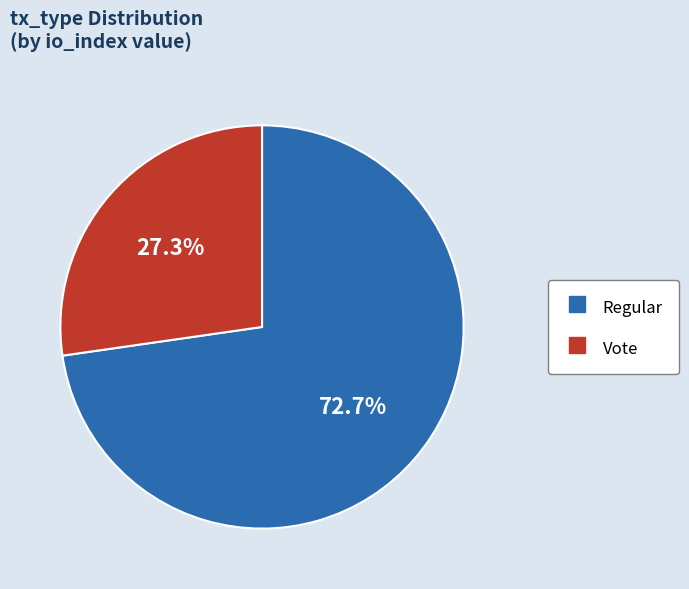

Count the number of slices in the pie.

2